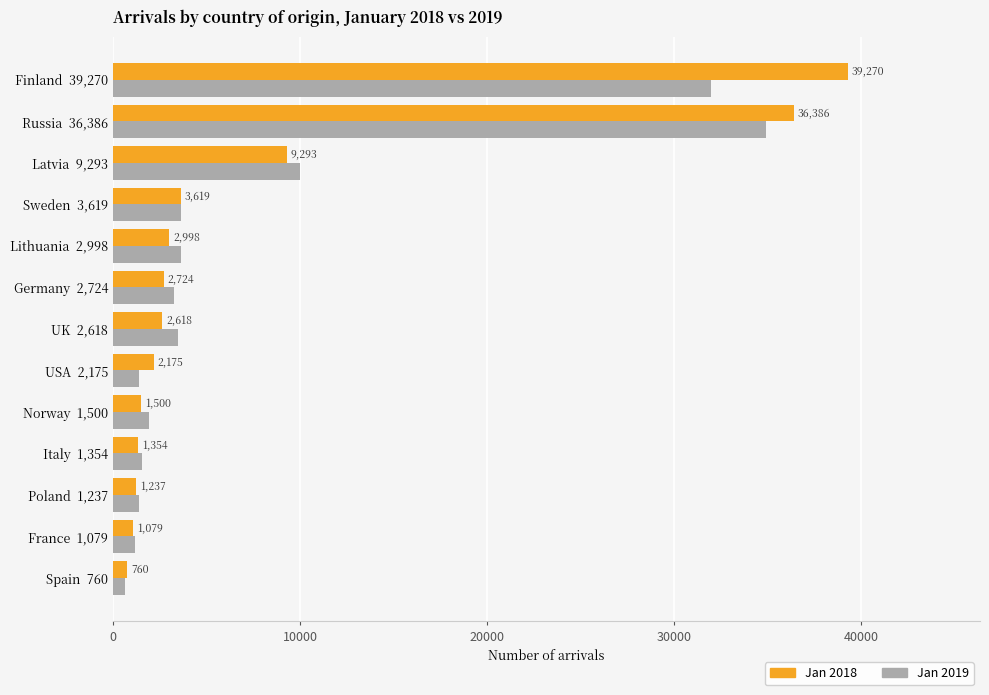

Which series has the largest total across all categories?

Jan 2018